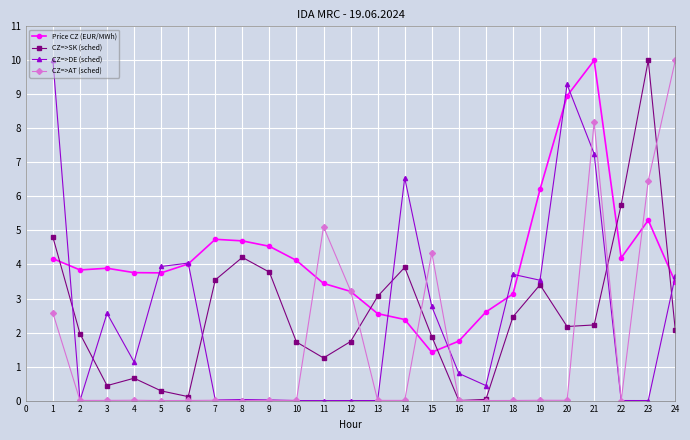

At which label does CZ=>AT (sched) reach its peak?

24